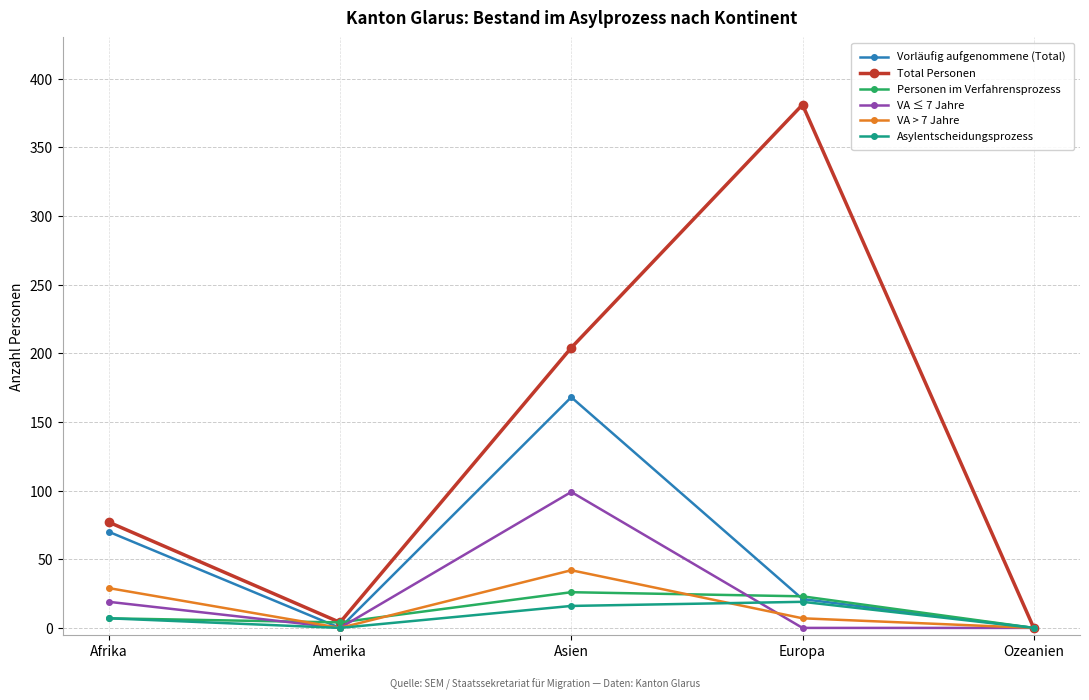

At which category is the sum across all series the highest?

Asien